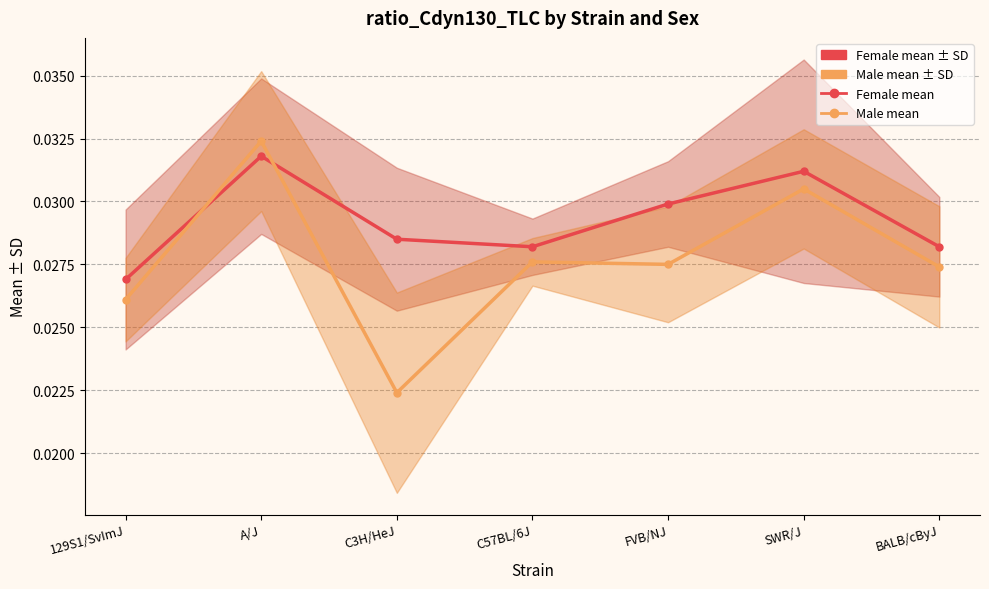

Reading left to right, list all the values displayed in this chart.

mean_f: 129S1/SvImJ=0.0	A/J=0.0	C3H/HeJ=0.0	C57BL/6J=0.0	FVB/NJ=0.0	SWR/J=0.0	BALB/cByJ=0.0
mean_m: 129S1/SvImJ=0.0	A/J=0.0	C3H/HeJ=0.0	C57BL/6J=0.0	FVB/NJ=0.0	SWR/J=0.0	BALB/cByJ=0.0